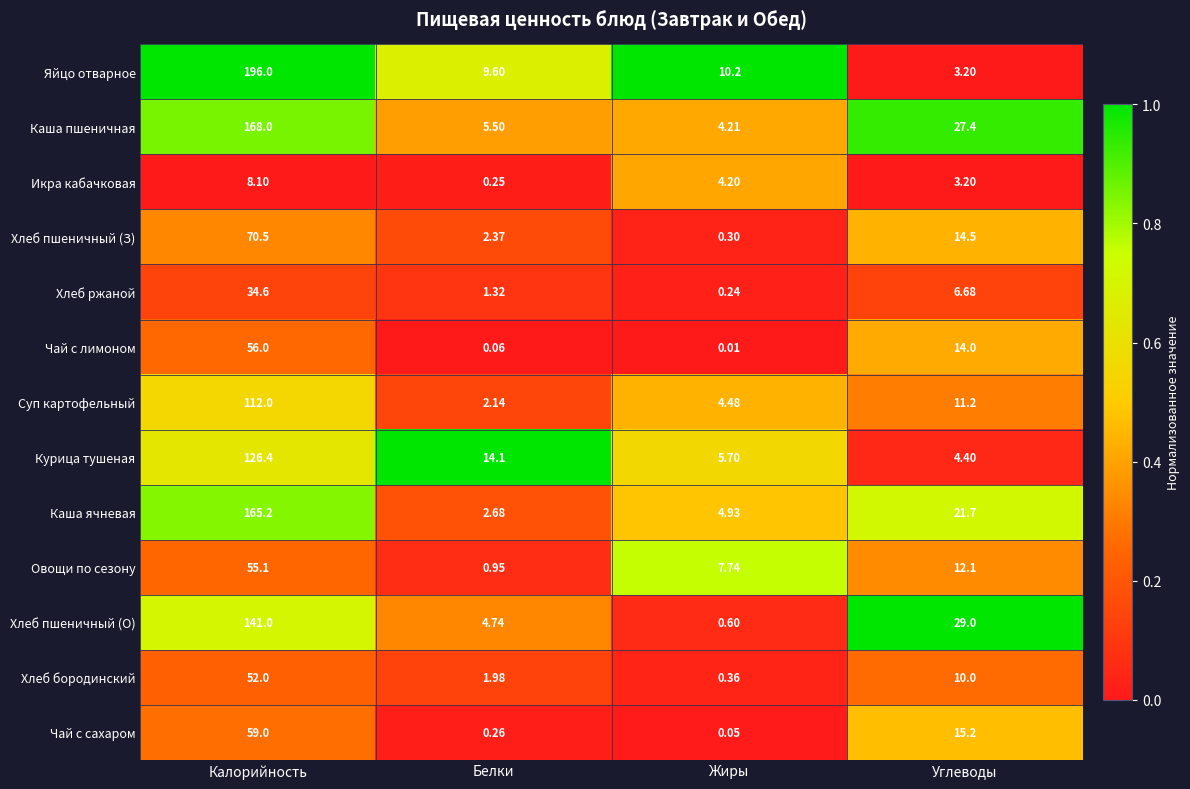

Which series has the widest spread of values?

Яйцо отварное